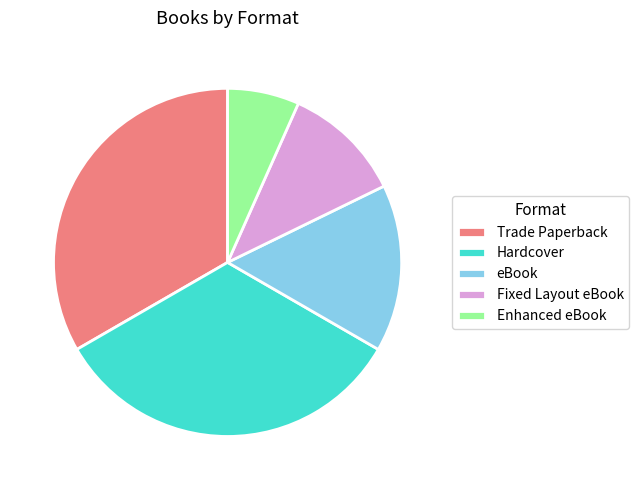

How many segments does this pie chart have?

5